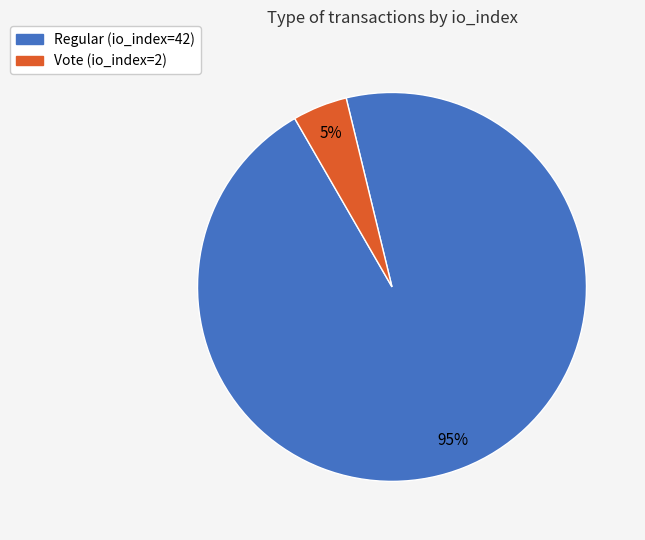

To the nearest percent, what is the average slice percentage?

50%